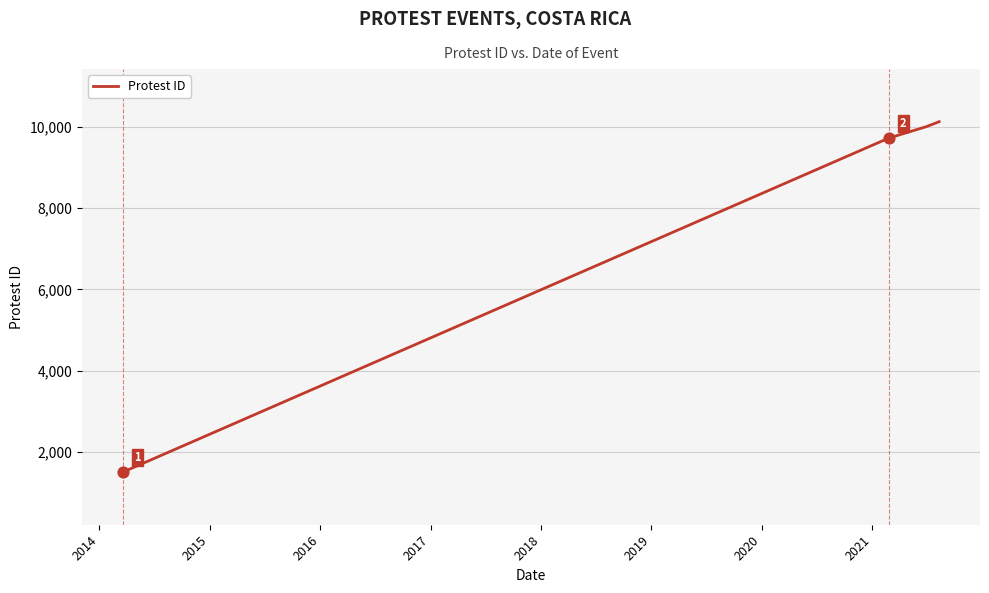

What is the average value?

7837